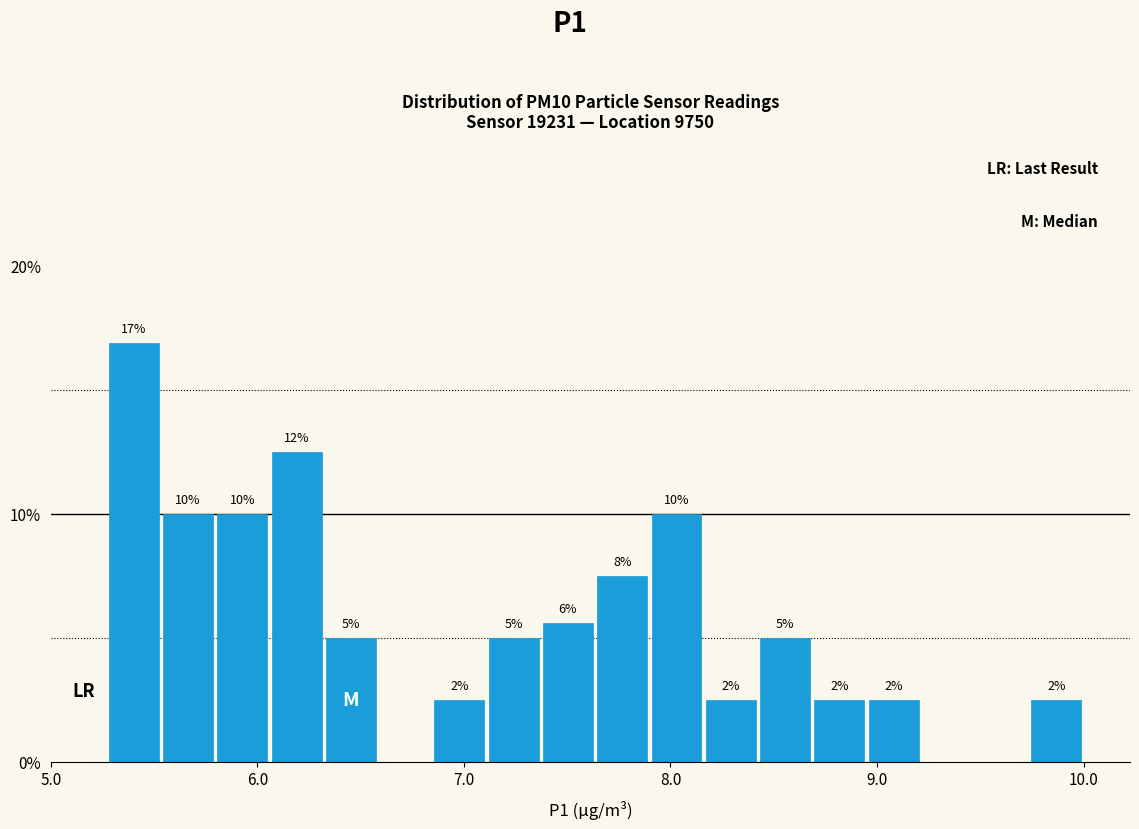

Read against the x-axis, roughly where is the centre of the tallest bar?

5.4